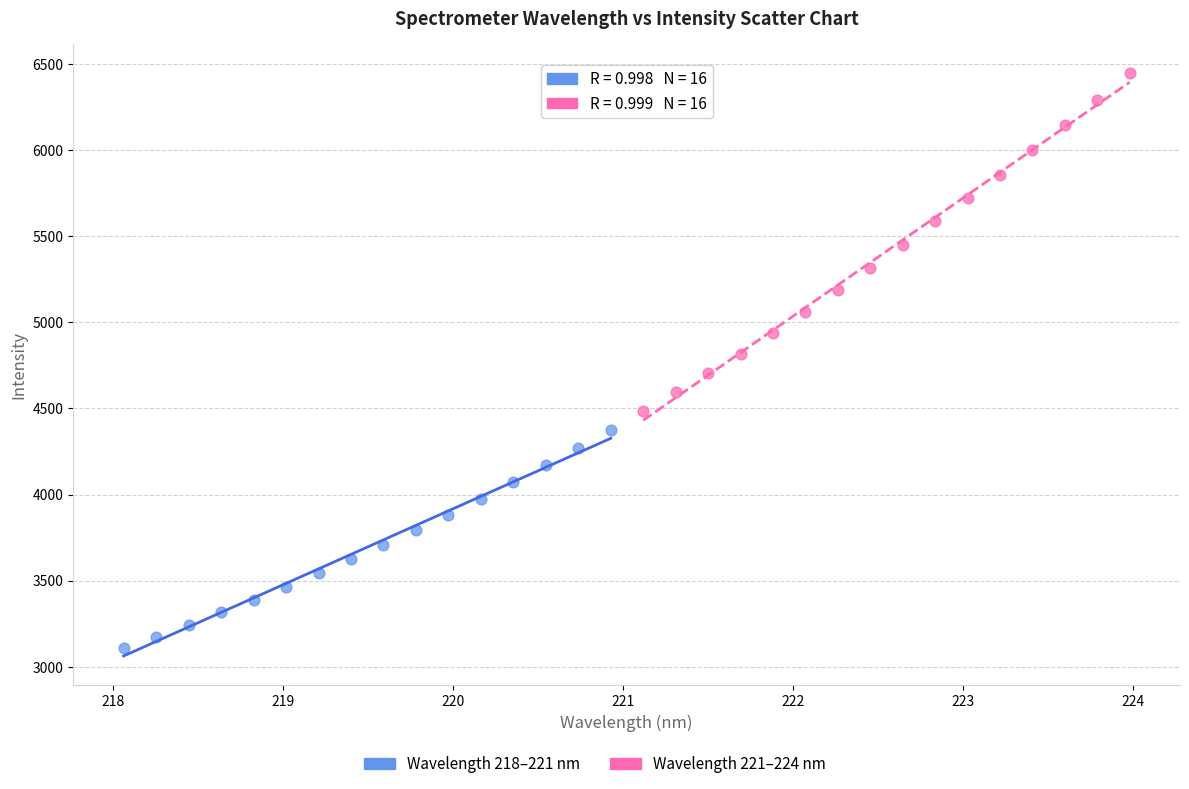

Which series contains the highest Y value?

Wavelength 221–224 nm